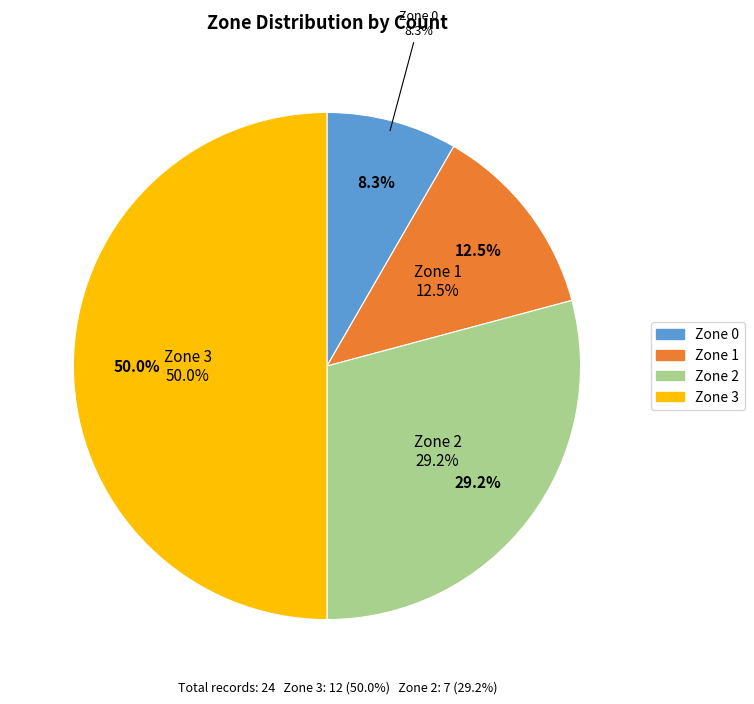

Is Zone 1 the majority of the pie?

No